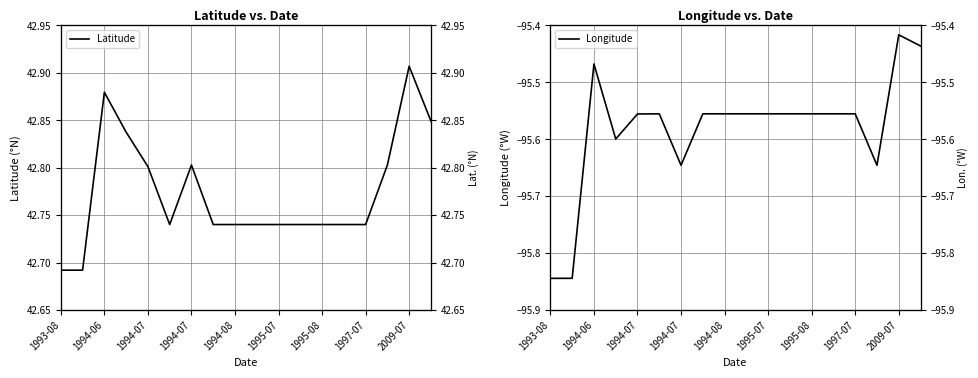

At how many categories does at least one series exceed 9?

18